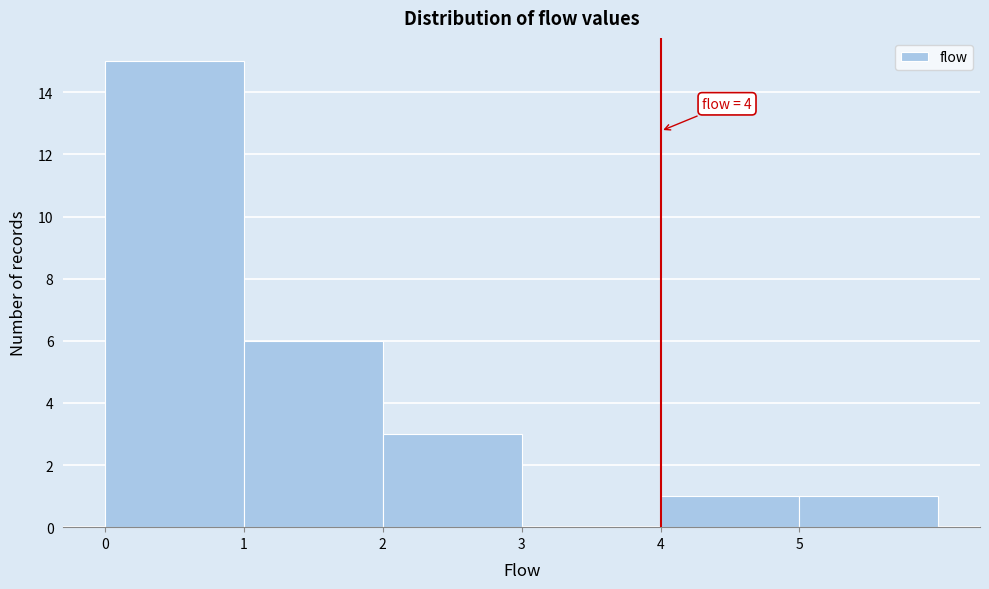

Over which range of the x-axis is the bar tallest?

0 to 1